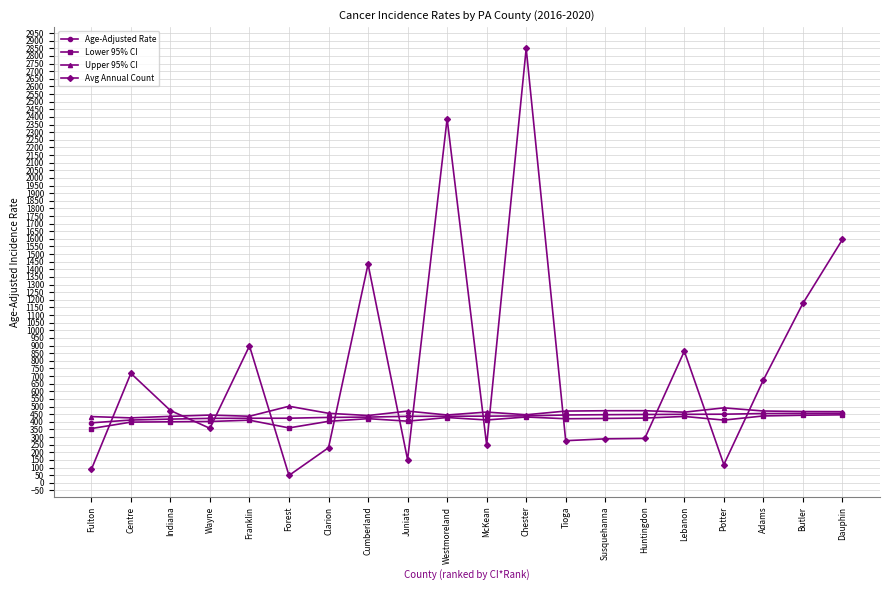

At Forest, list the series in order from smallest to largest.

Avg Annual Count, Lower 95% CI, Age-Adjusted Rate, Upper 95% CI